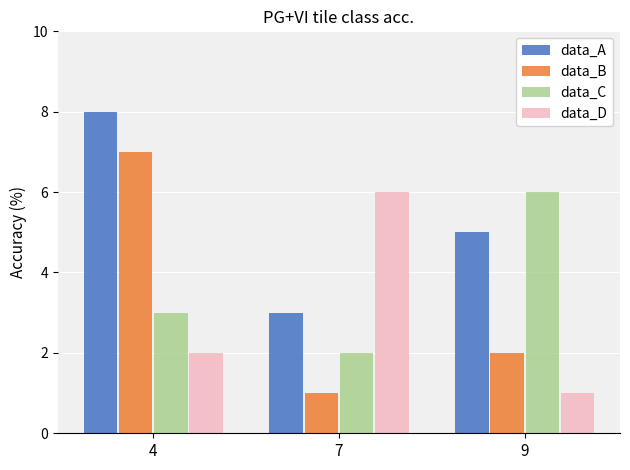

Where is data_B nearest to the value 4?

9